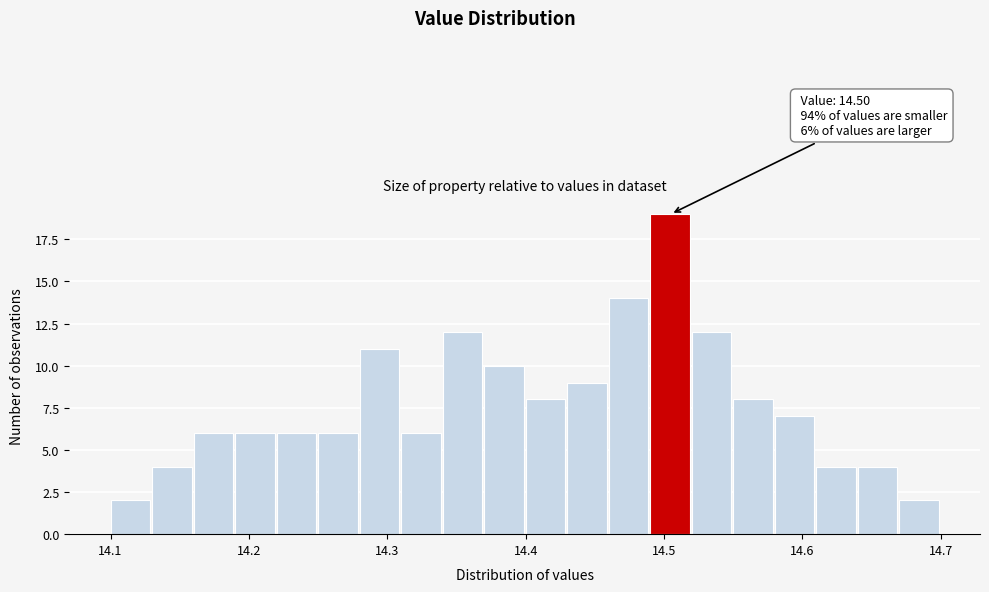

Read against the x-axis, roughly where is the centre of the tallest bar?

14.50